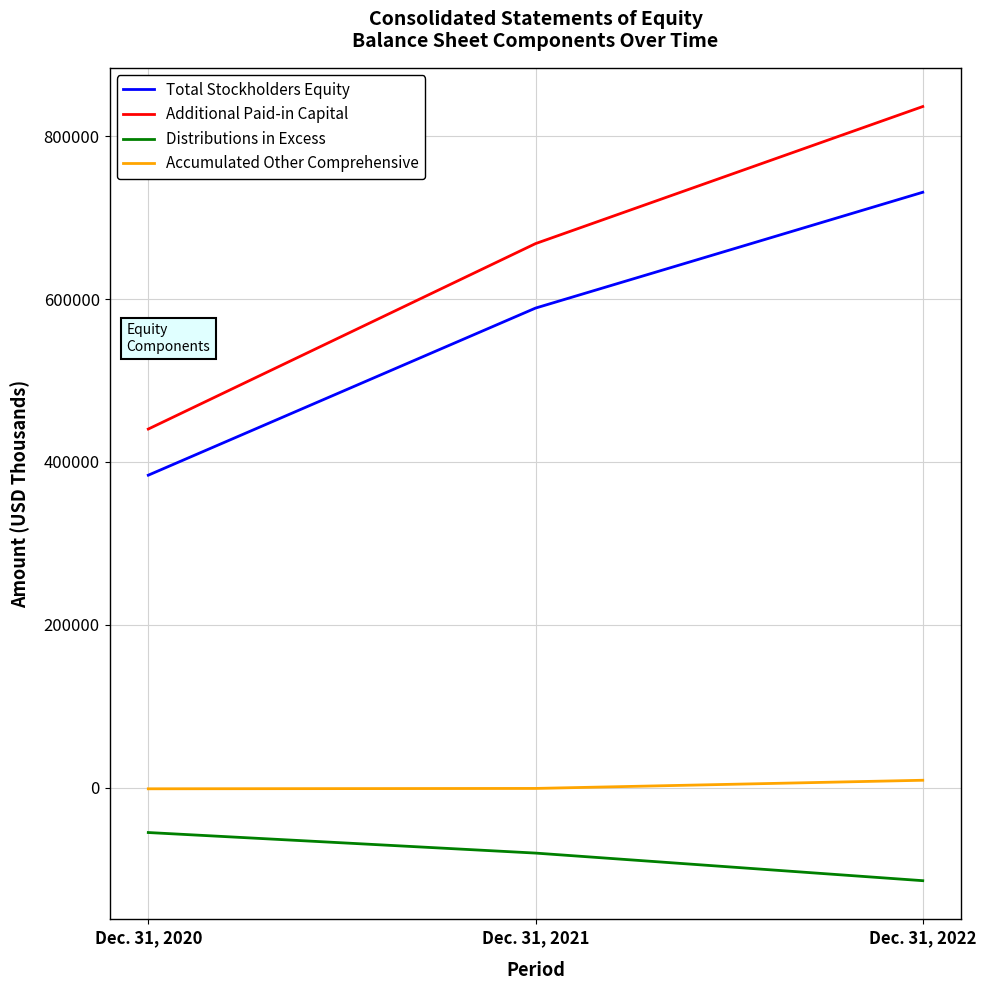

The Distributions in Excess series shows -45327 at Dec. 31, 2021. True or false?

False